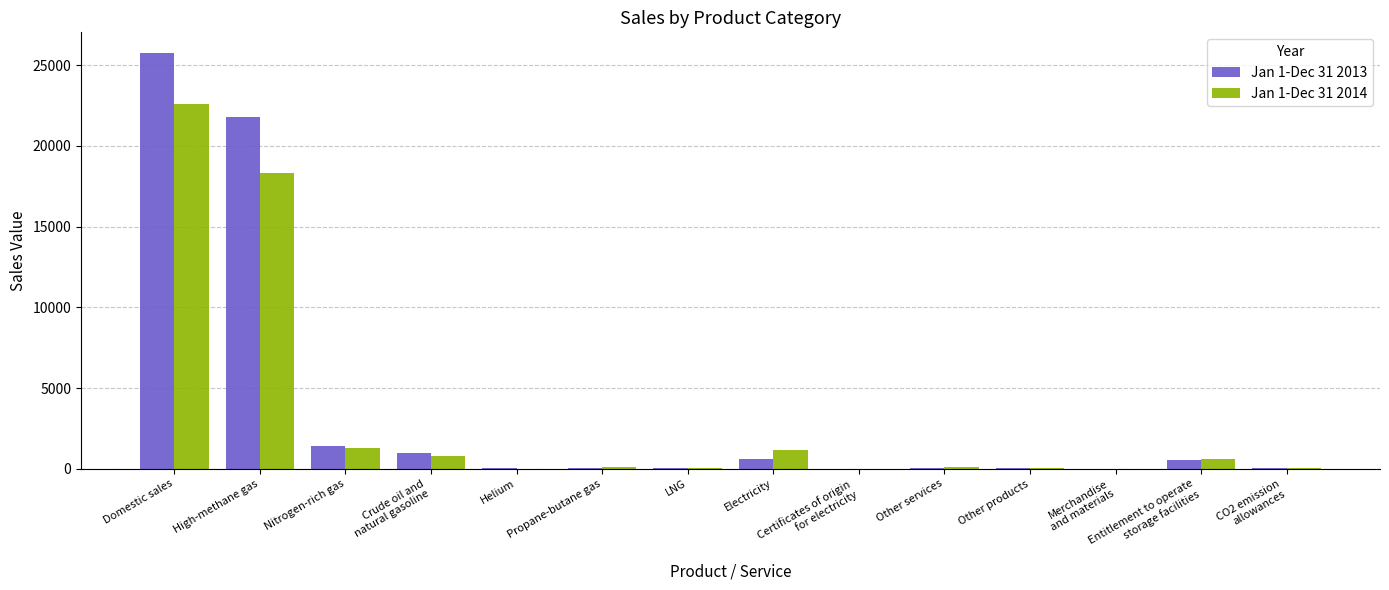

Between Domestic sales and Nitrogen-rich gas, which series saw the biggest shift?

Jan 1-Dec 31 2013